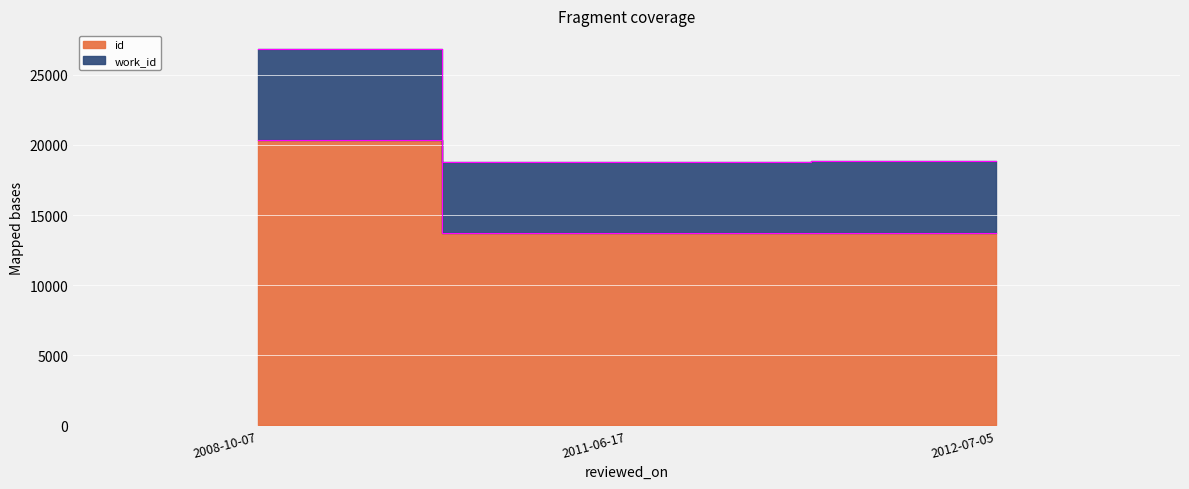

What is the difference between the maximum and minimum values in the work_id series?

8045